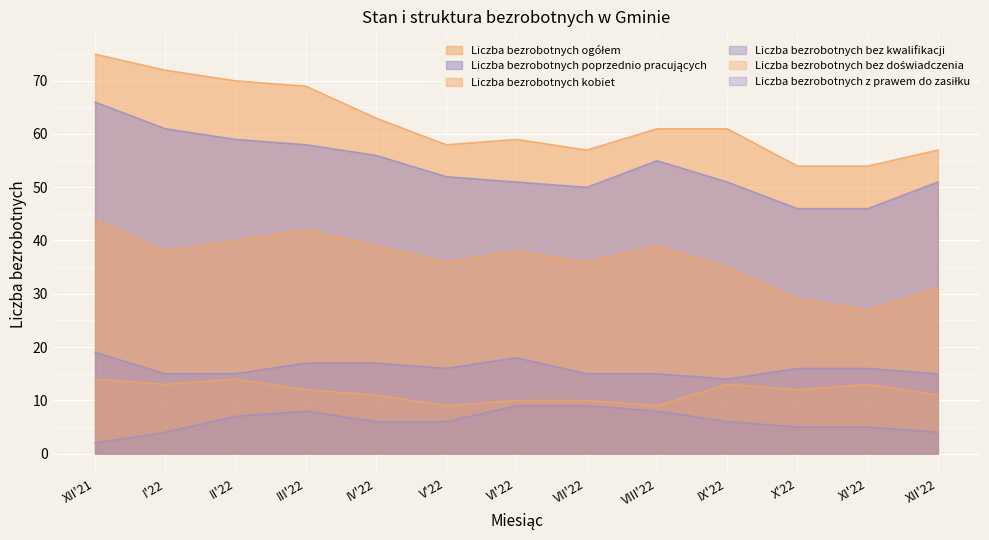

What position from the left is XI'22?

12